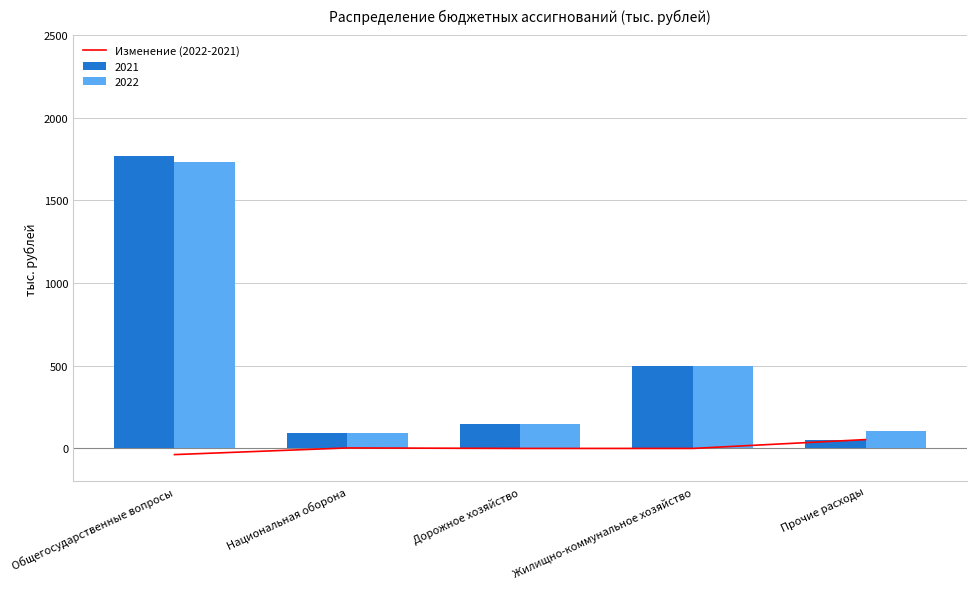

Reading left to right, what are all the values shown in this chart?

-37.3	2.9	0.0	0.0	53.5